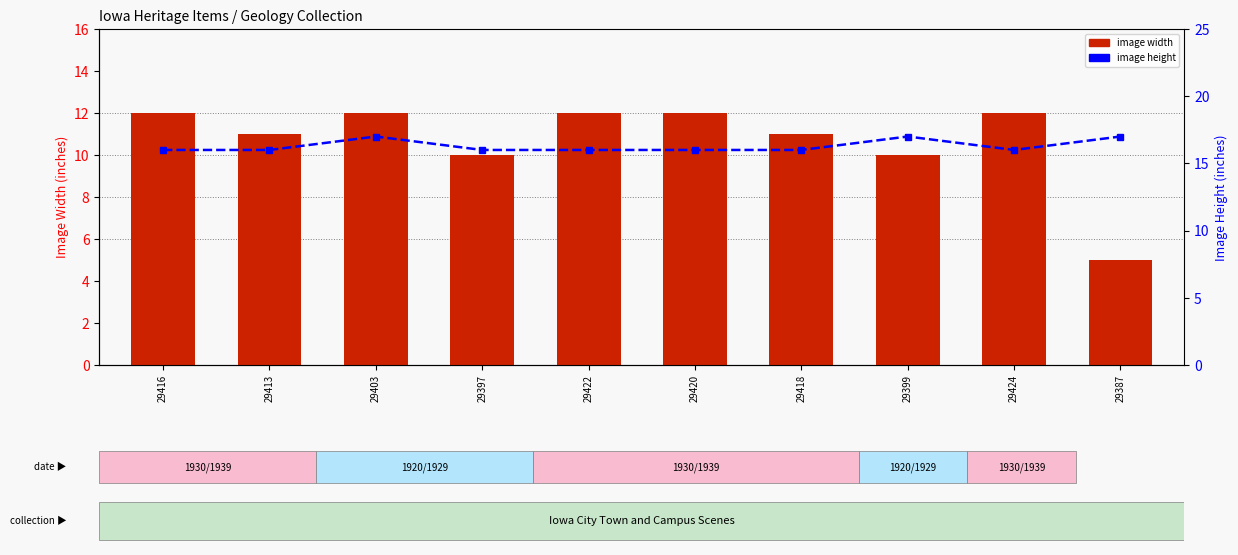

At which label is image width closest to 8?

29397